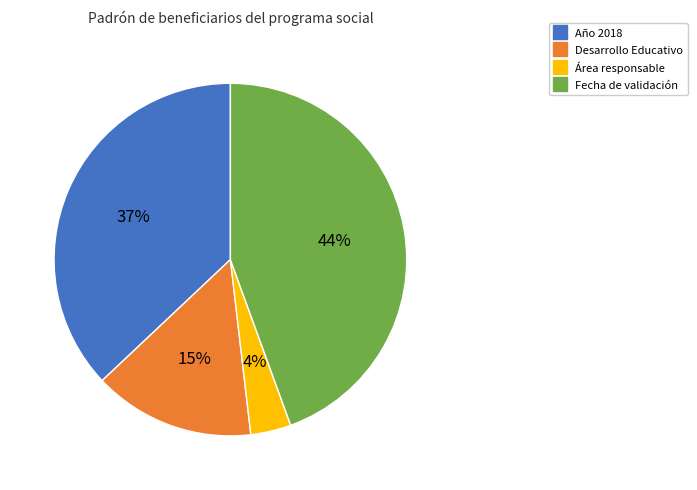

The Desarrollo Educativo slice represents 28% of the pie. True or false?

False